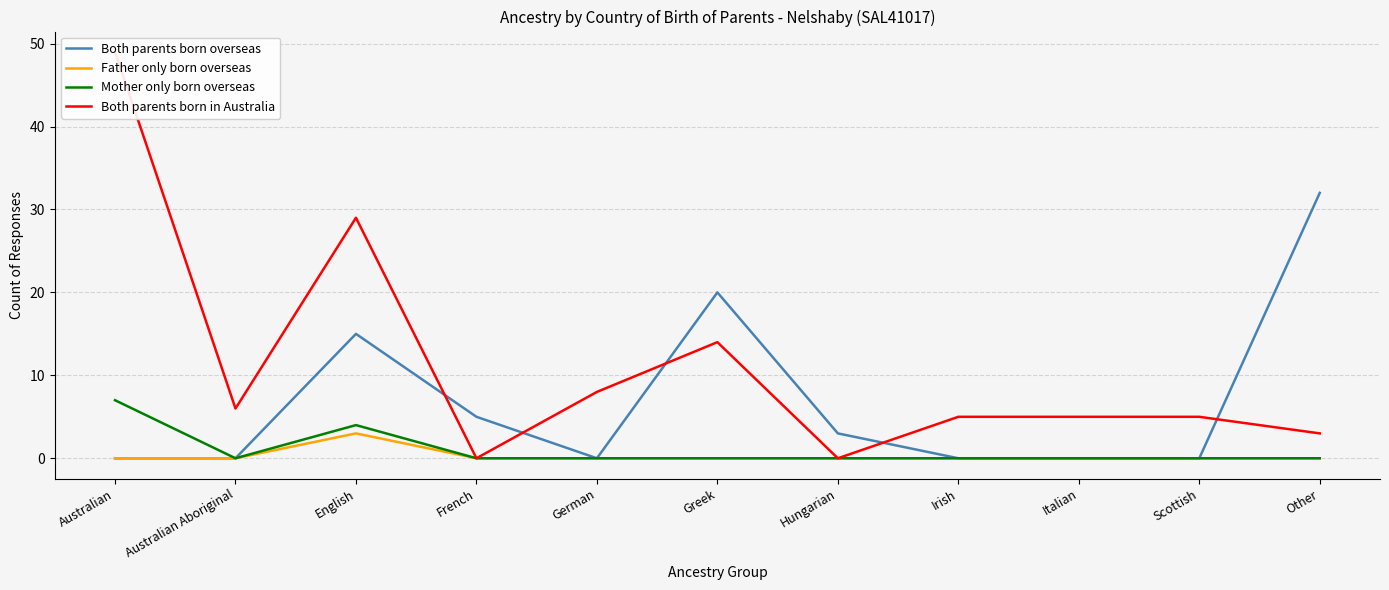

The Father only born overseas series shows 0 at Australian Aboriginal. True or false?

True